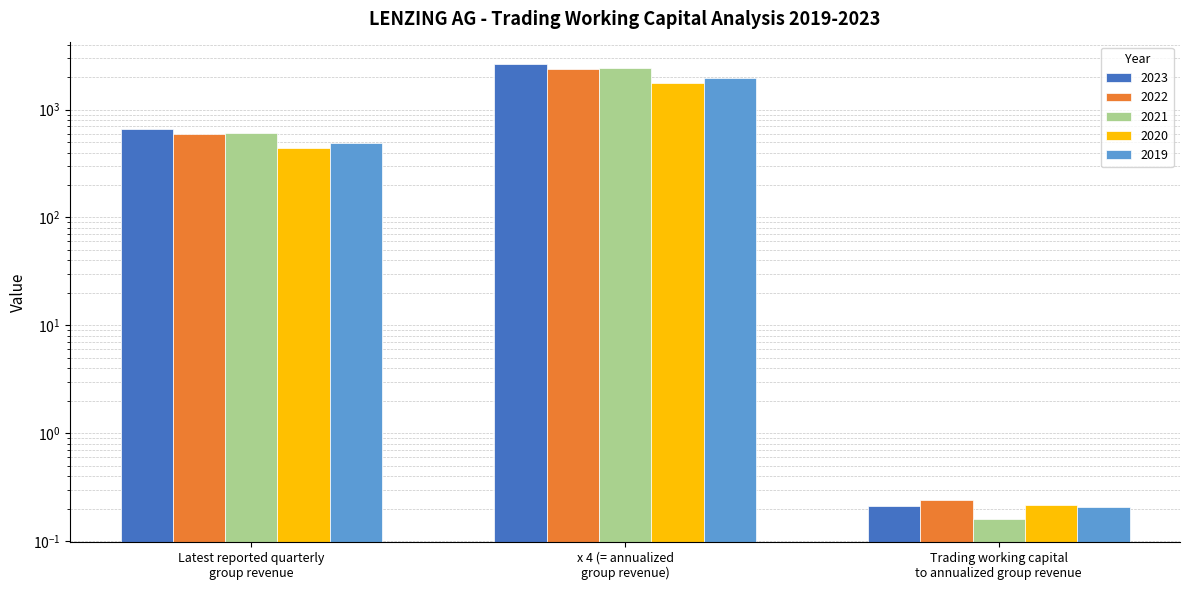

What is the lowest value of the 2019 series?

0.2